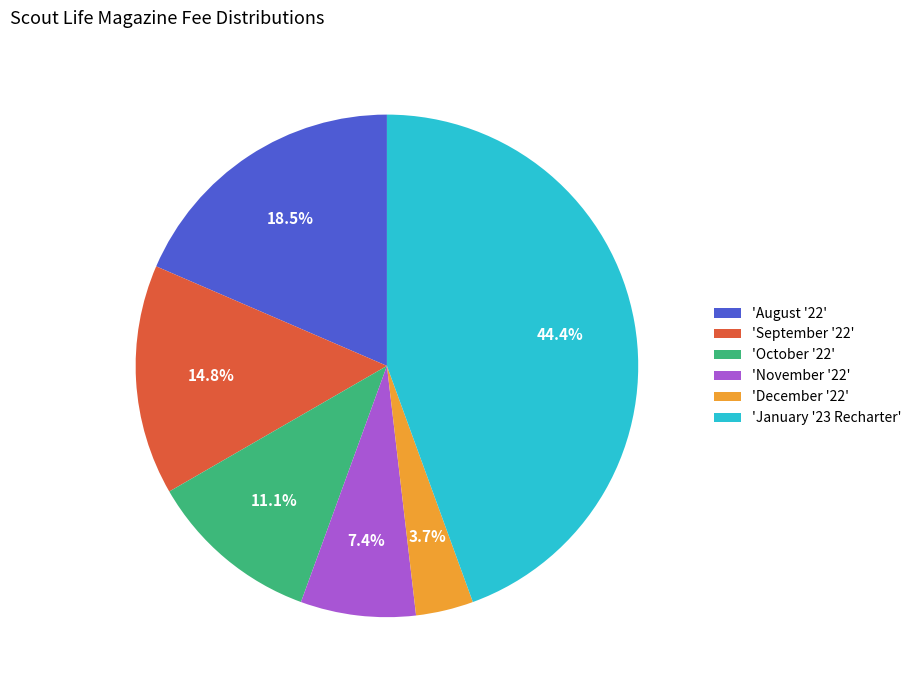

How many segments does this pie chart have?

6